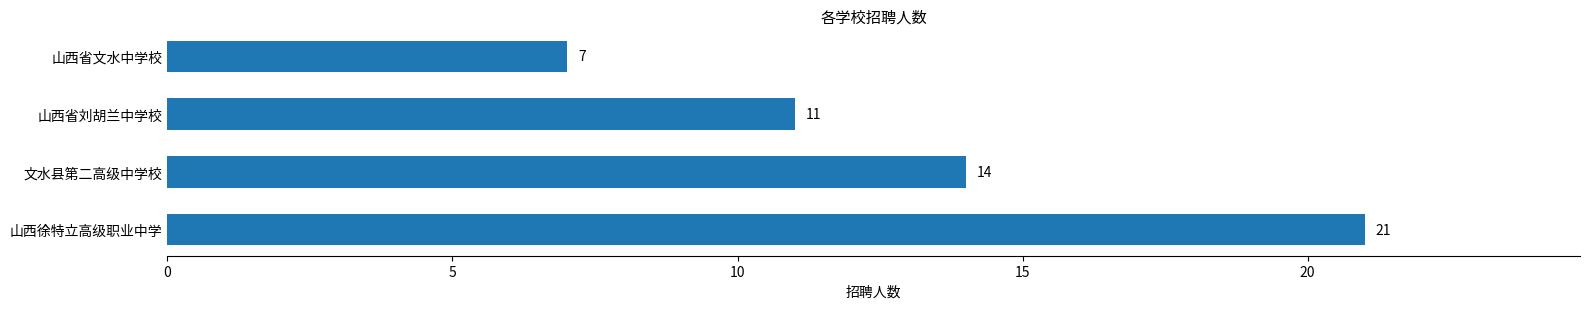

How many series are shown in this chart?

1